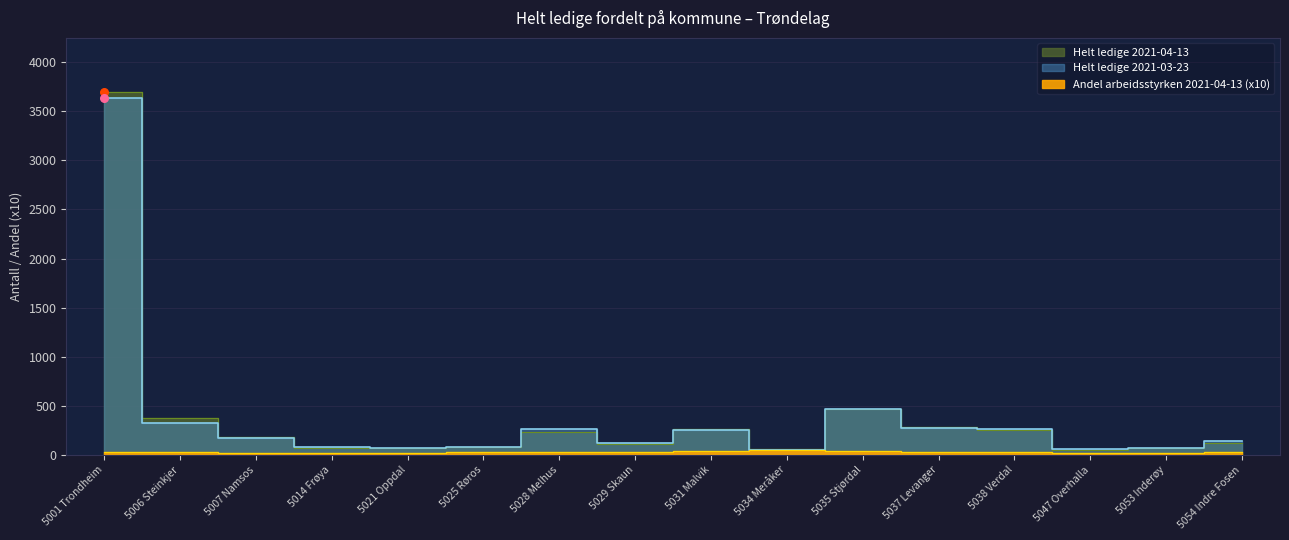

Which series reaches the minimum Y coordinate?

Andel arbeidsstyrken 2021-04-13 (x10)